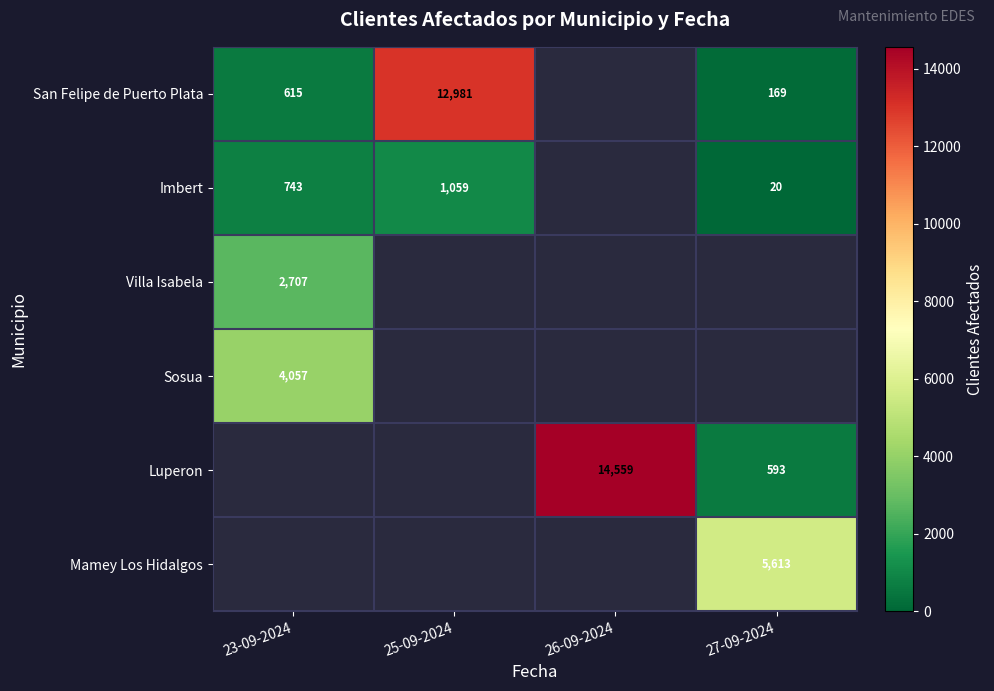

How many data points does each series have?

4